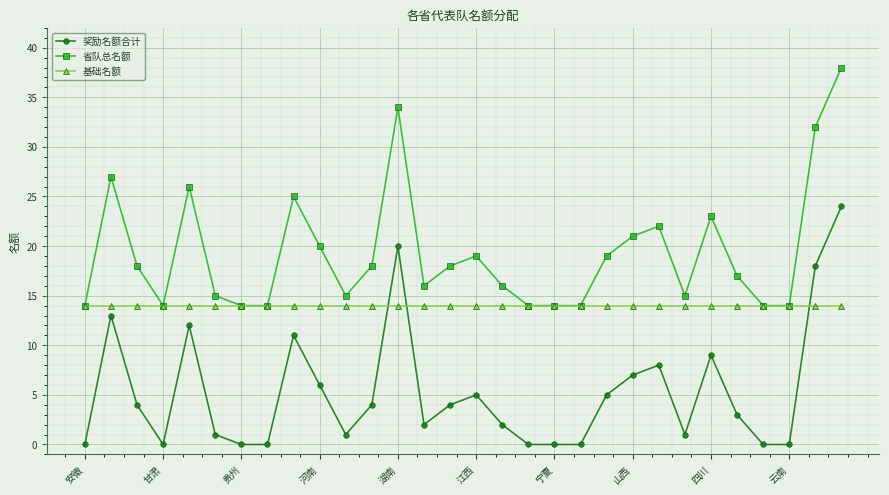

How many intersections are there between 基础名额 and 奖励名额合计?

3